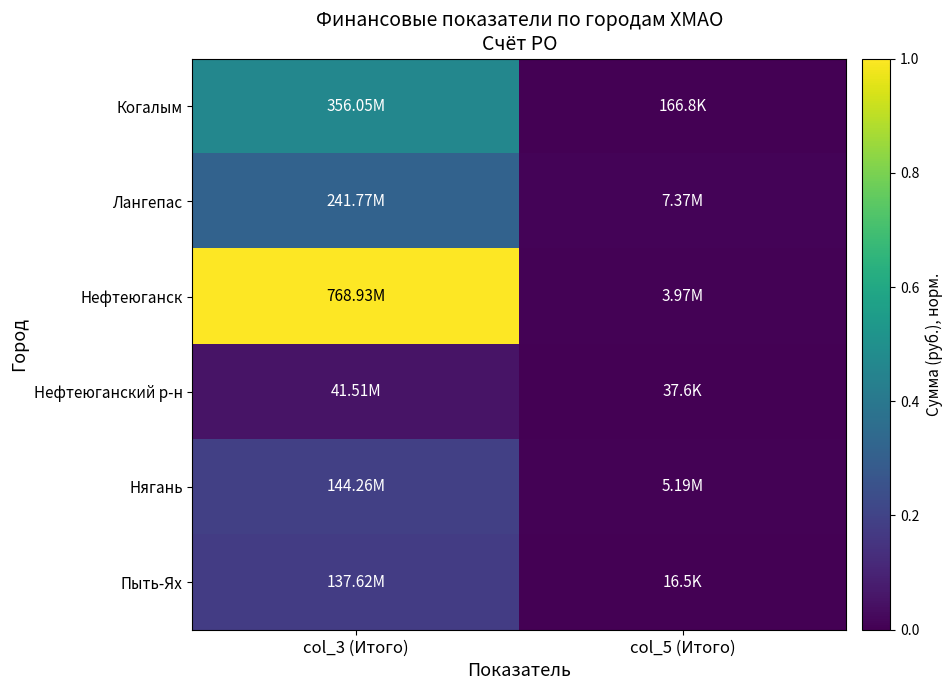

Which series has the largest range (max minus min)?

Нефтеюганск